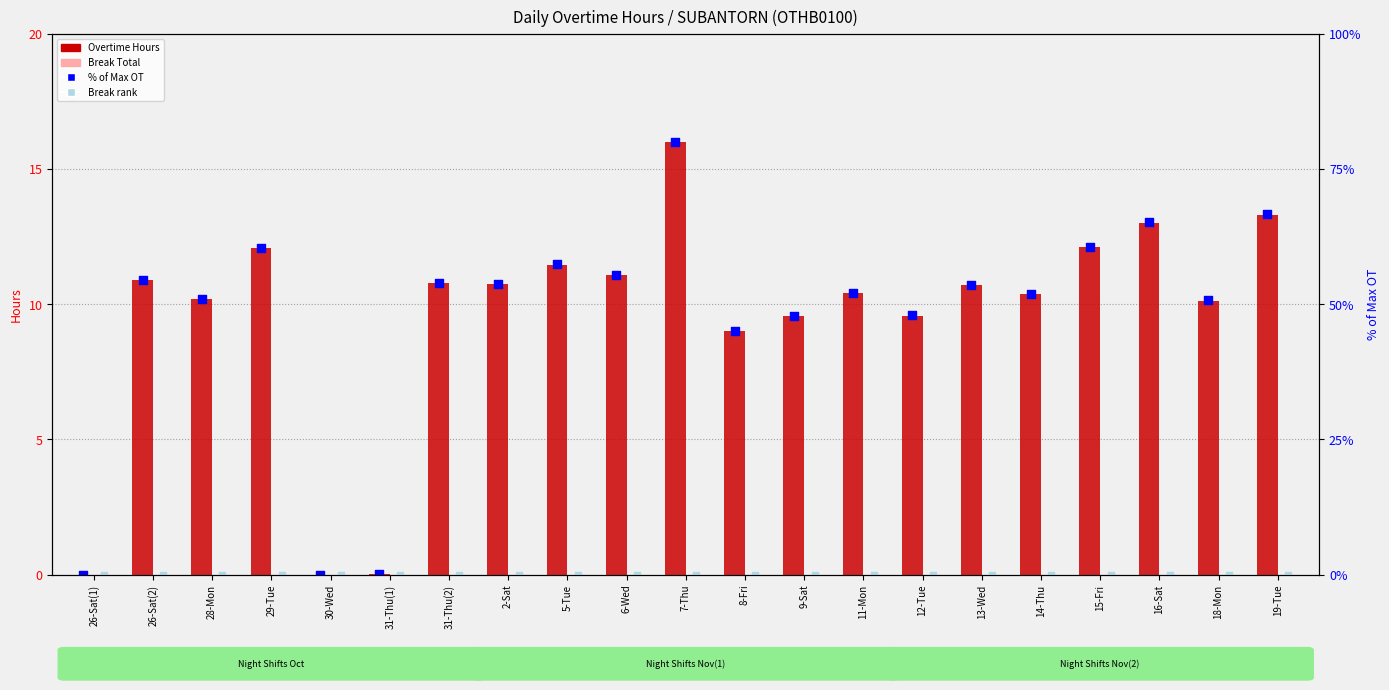

Which series has the widest spread of Y values?

% of max OT